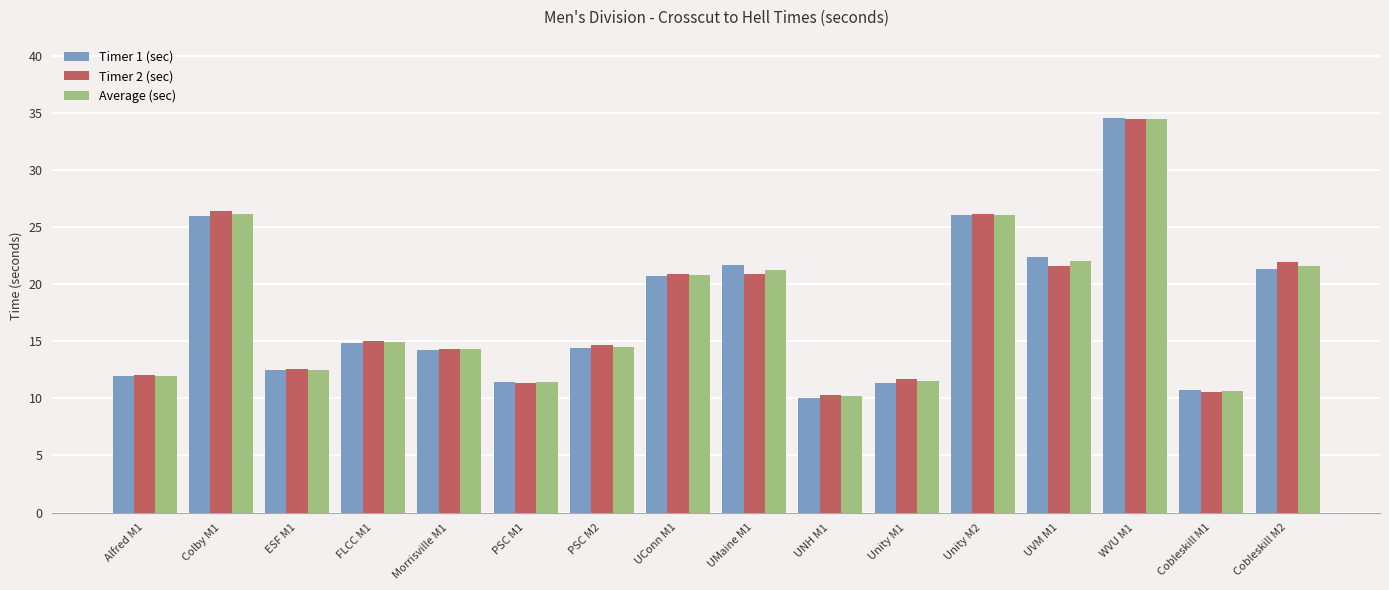

Which category has the highest value across all series?

WVU M1